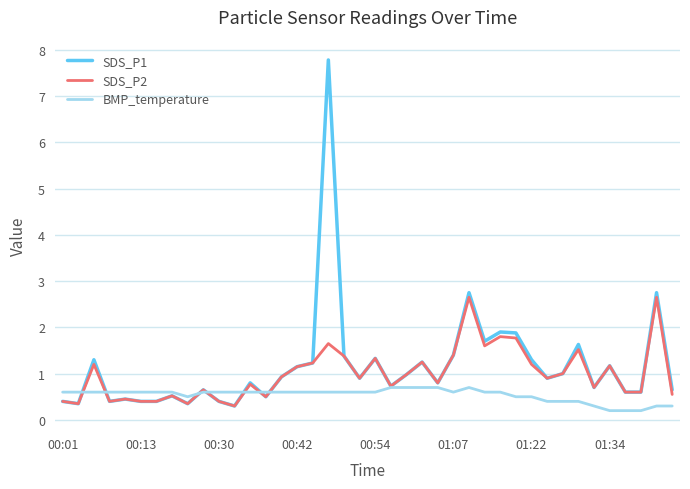

What is the greatest value displayed?

7.8